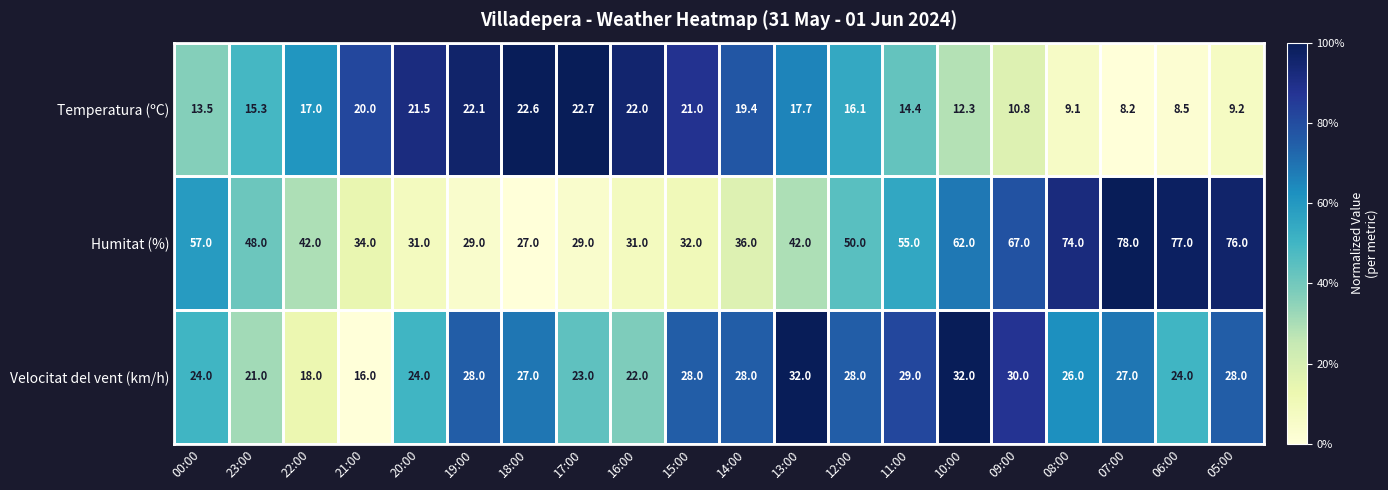

Between 13:00 and 10:00, which series saw the biggest shift?

Humitat (%)